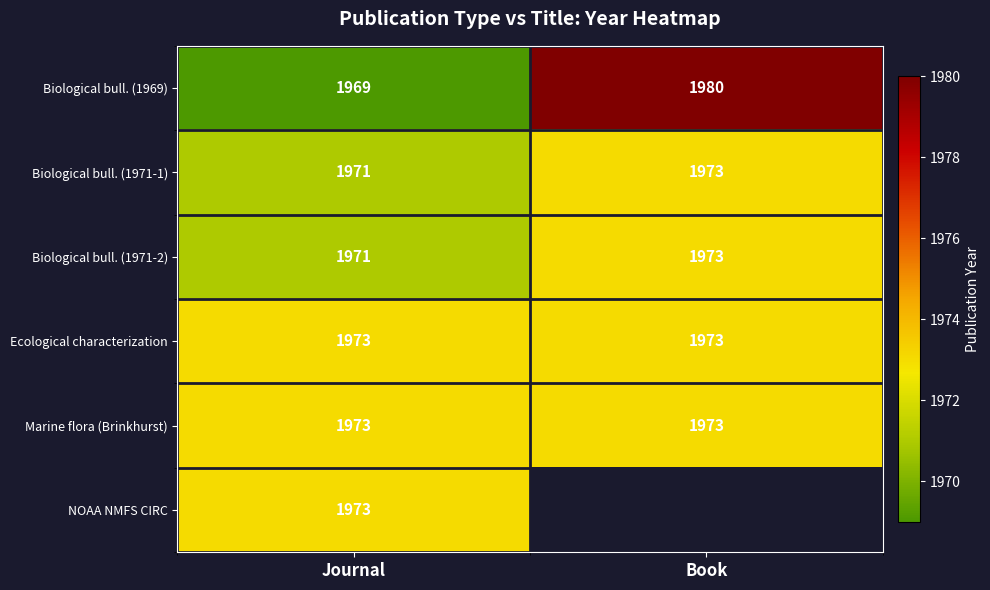

List the labels in order of Biological bull. (1969) value, smallest first.

Journal, Book